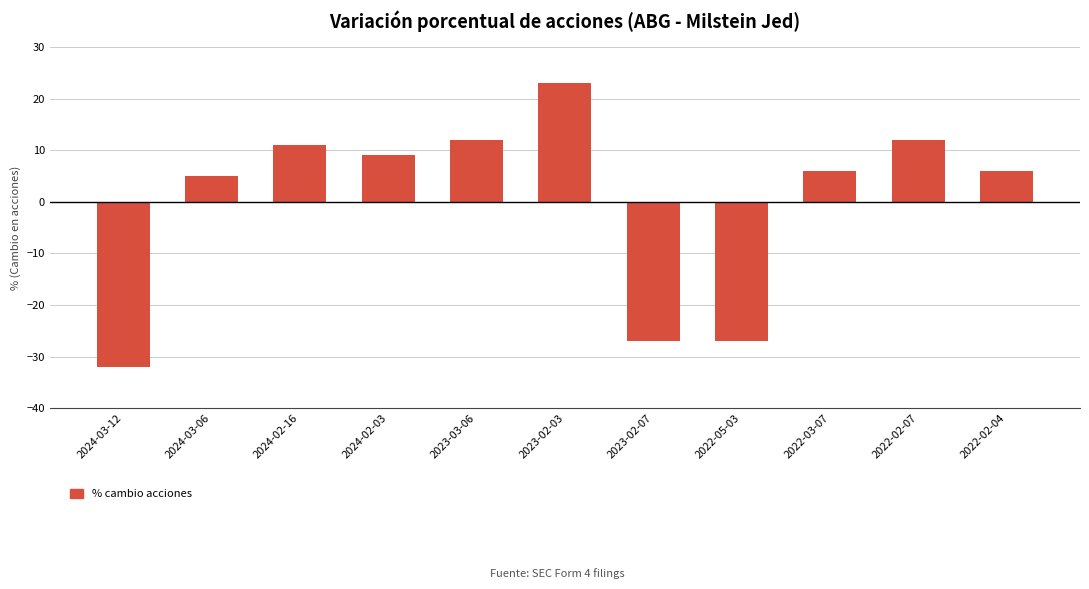

How many values are above zero?

8